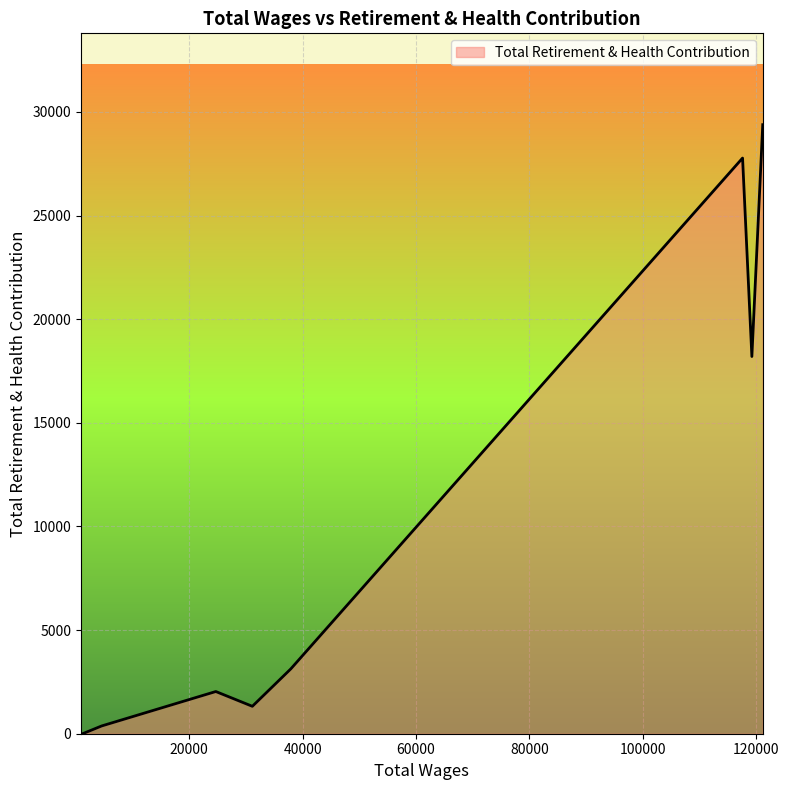

What is the difference between the maximum and minimum values?

29386